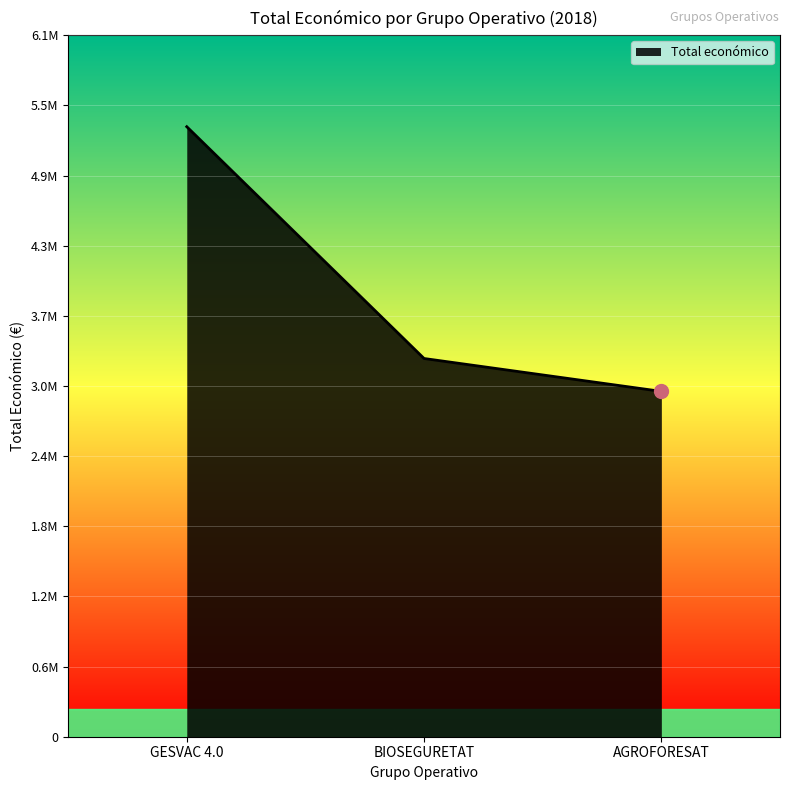

What is the greatest value displayed?

5390598